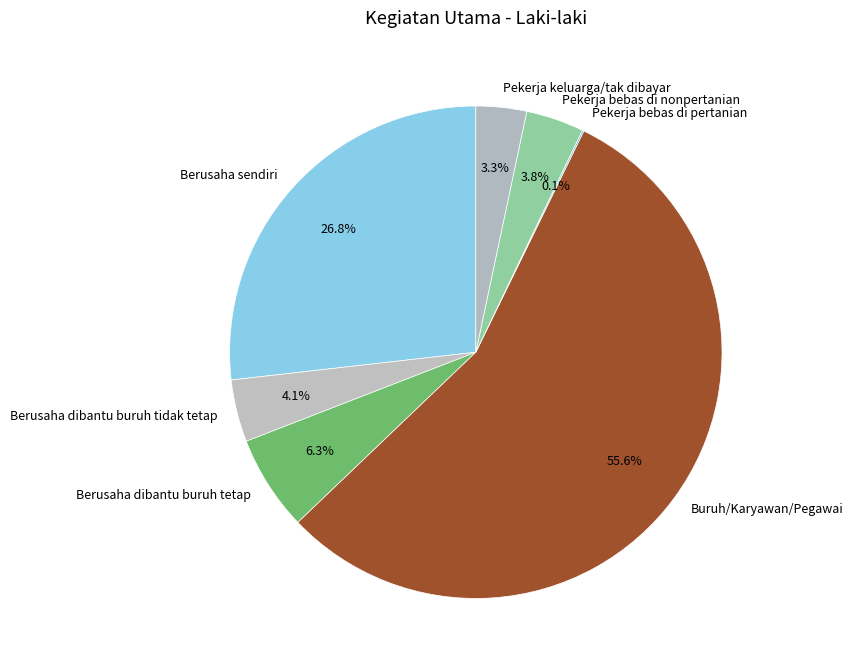

What portion of the pie excludes Buruh/Karyawan/Pegawai?

44.4%